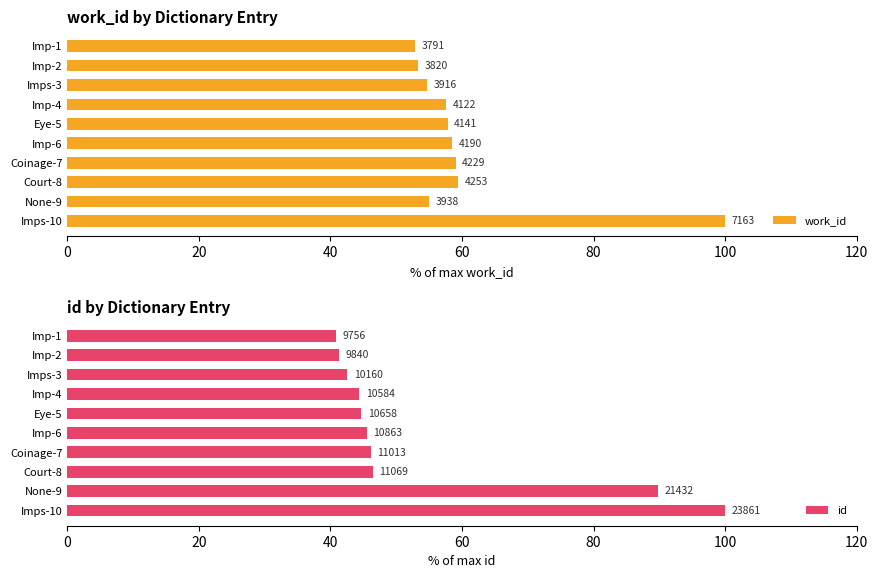

Is the value of id at Imp-2 greater than the value of work_id at Coinage-7?

No